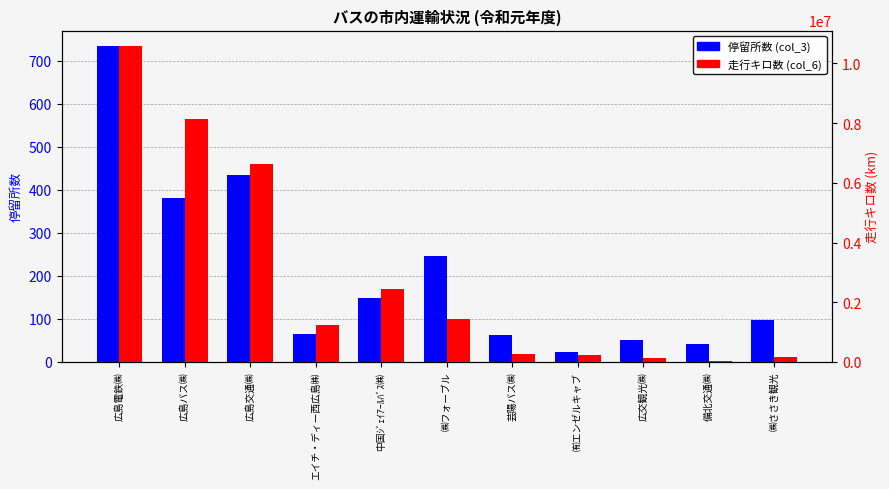

What is the minimum value shown in the chart?

24.0